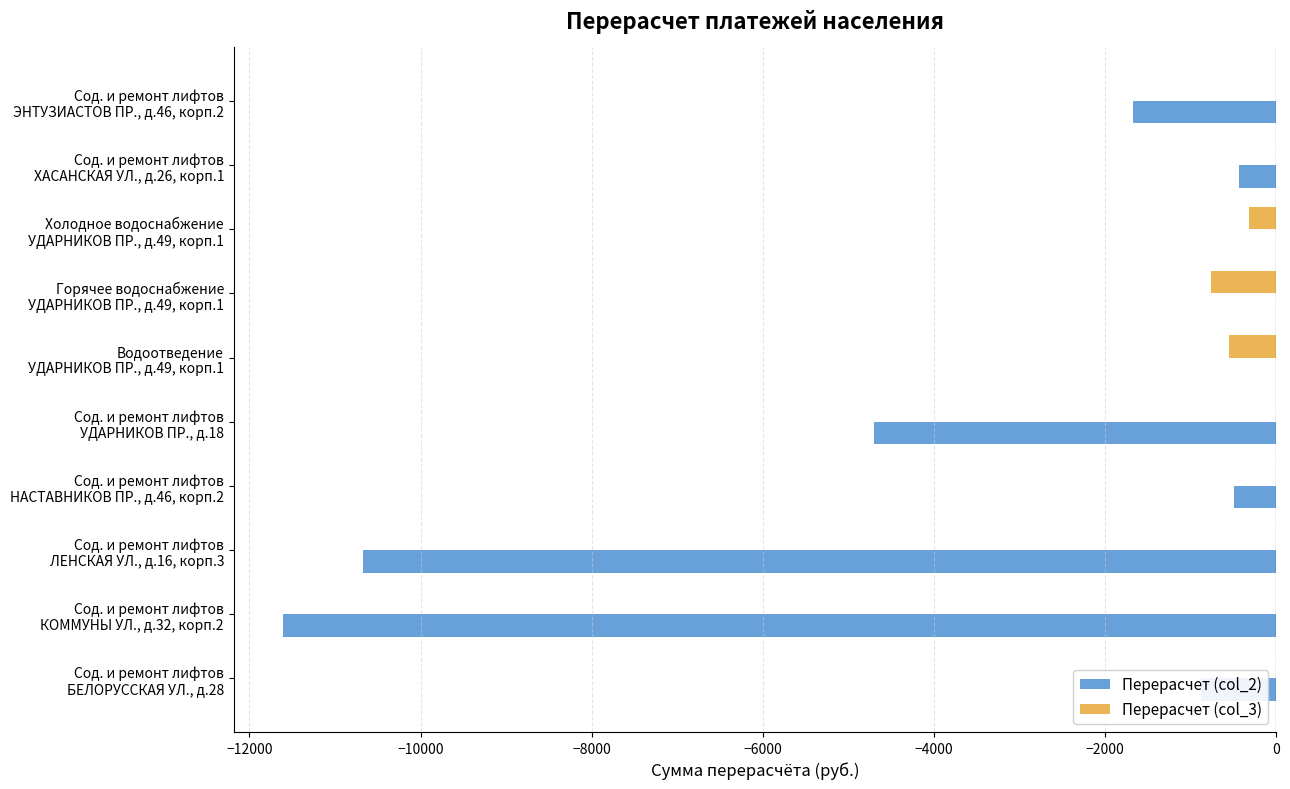

Which series has the largest total across all categories?

Перерасчет (col_3)